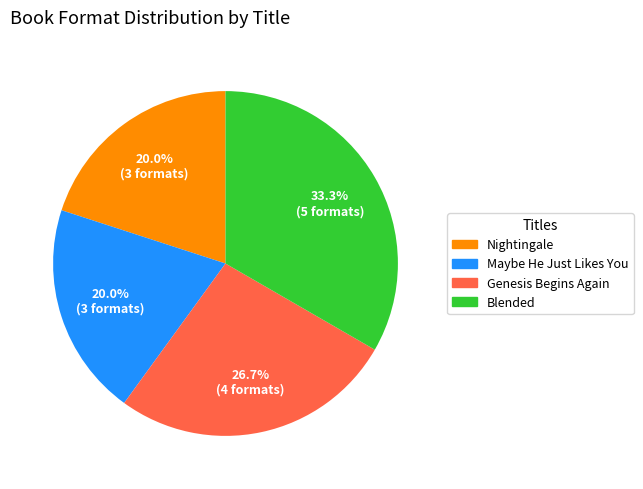

What is the largest slice in the pie chart?

Blended